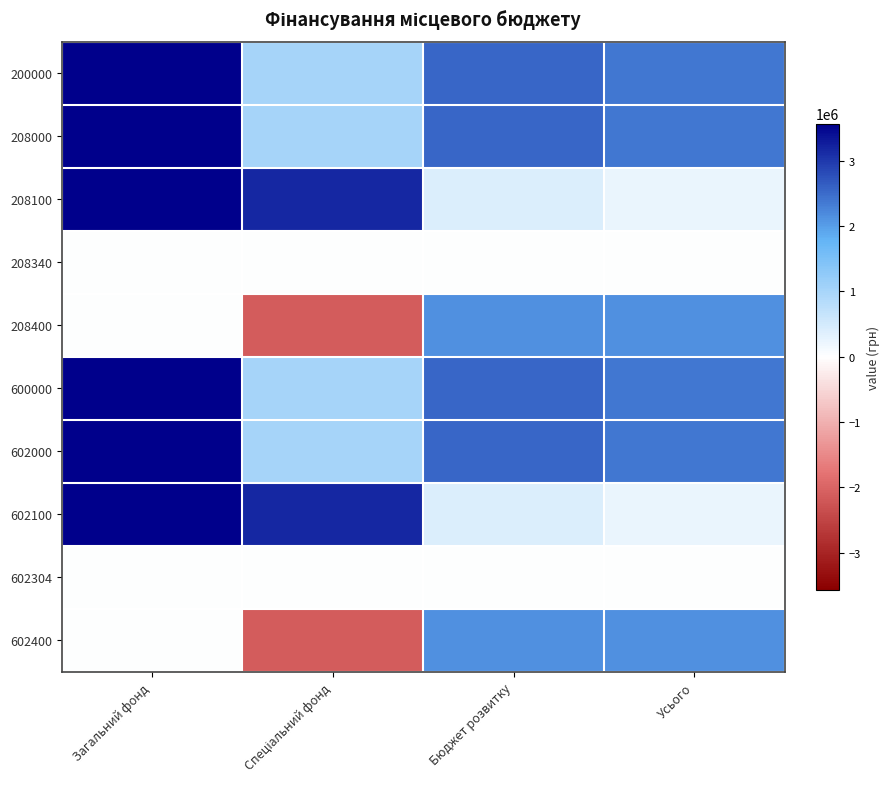

At which category is the sum across all series the highest?

Загальний фонд